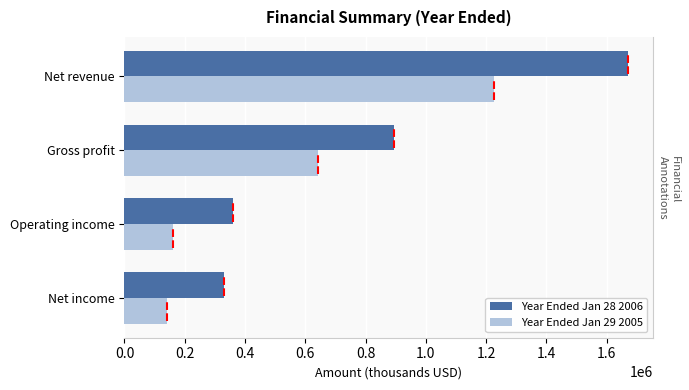

Which series has the widest spread of values?

Year Ended Jan 28 2006